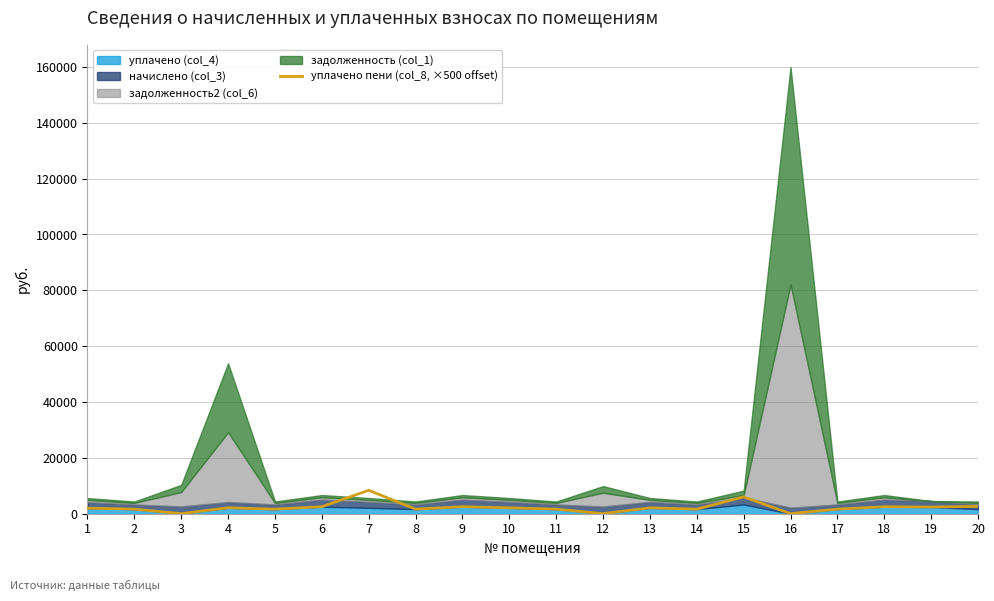

How many values are above zero?

17